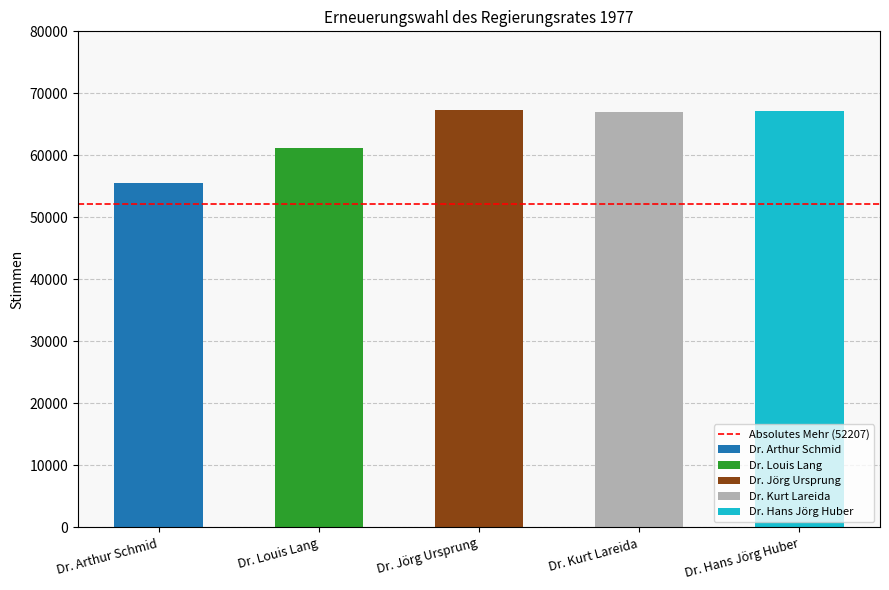

List the labels in order of value, smallest first.

Dr. Arthur Schmid, Dr. Louis Lang, Dr. Kurt Lareida, Dr. Hans Jörg Huber, Dr. Jörg Ursprung